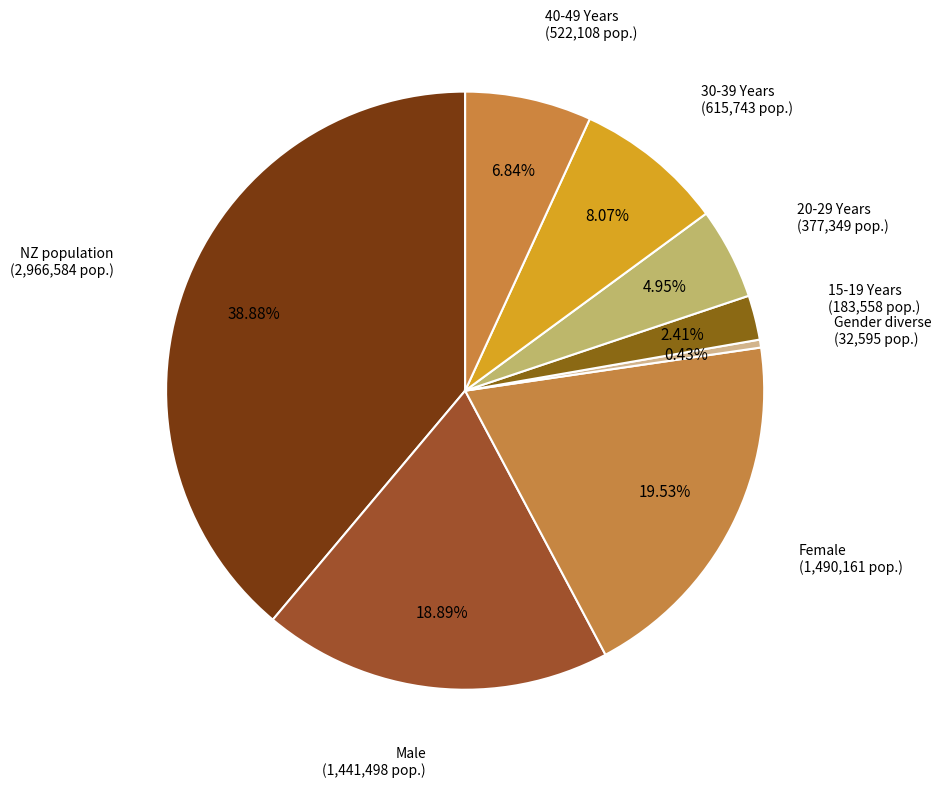

How many segments does this pie chart have?

8